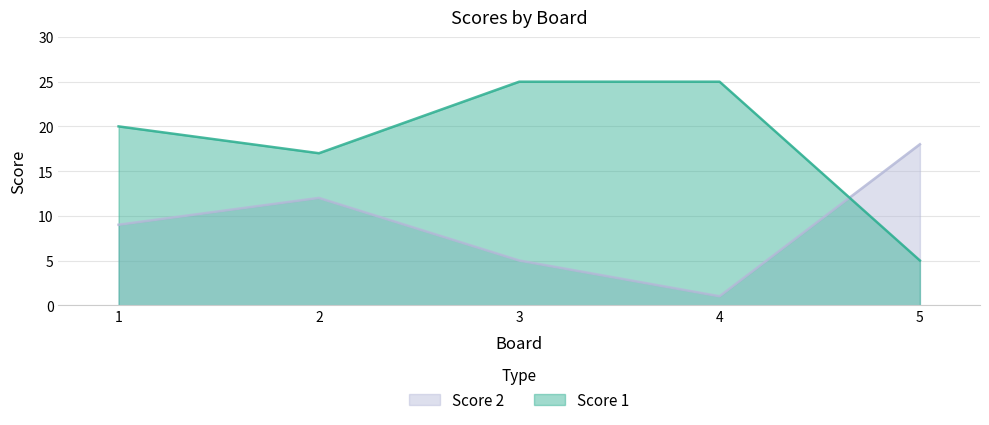

Rank the series at 1 from lowest to highest value.

Score 2, Score 1